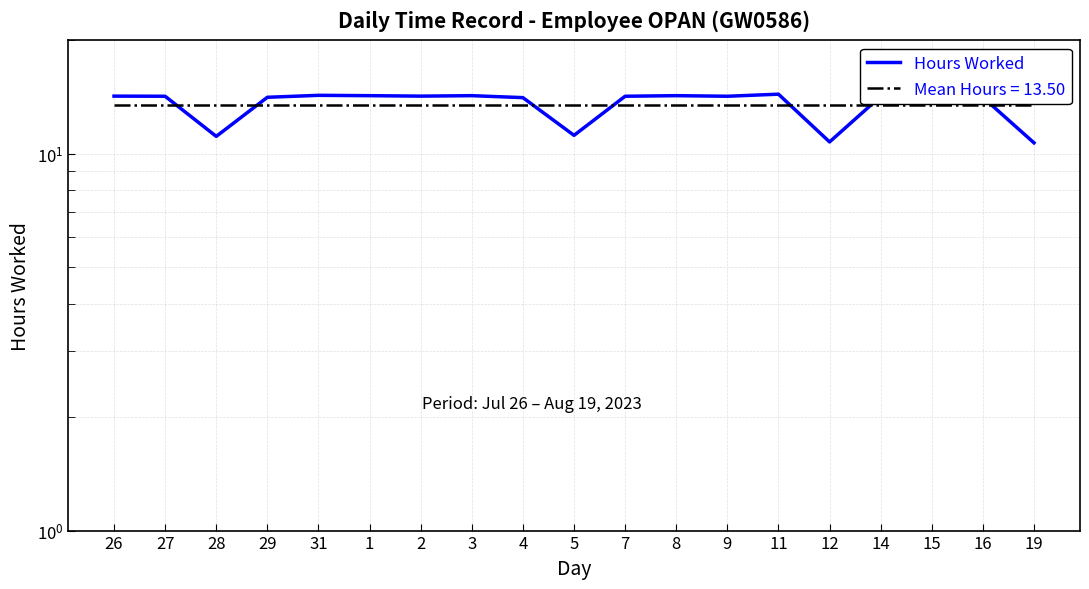

Where does the data first go above 14?

26